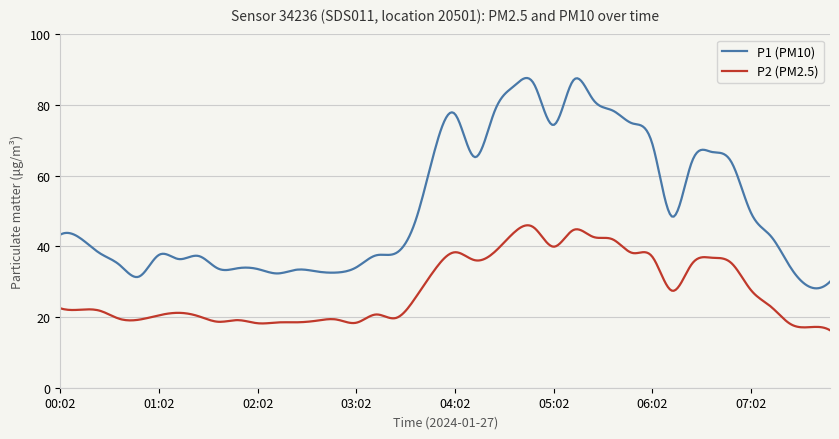

What is the maximum value shown in the chart?

87.7